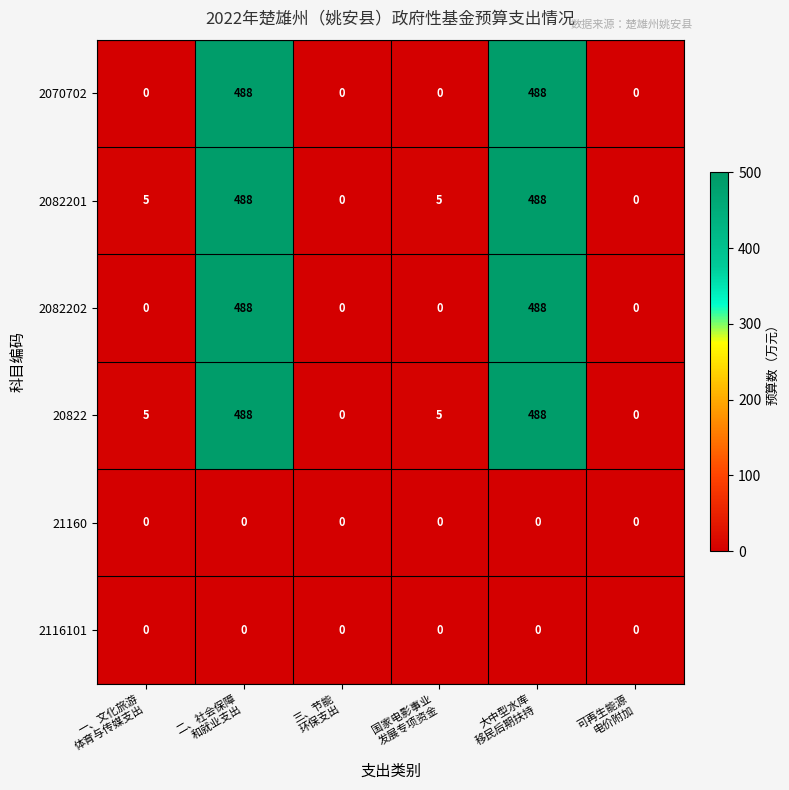

What is the sum of all 2082202 values?

976